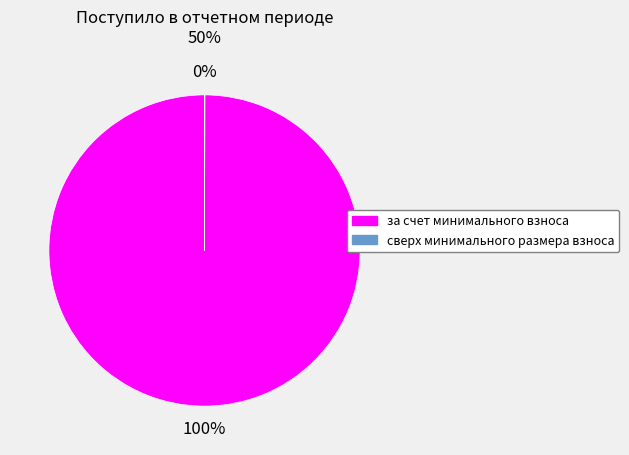

Which slice represents more than half of the pie?

за счет минимального взноса